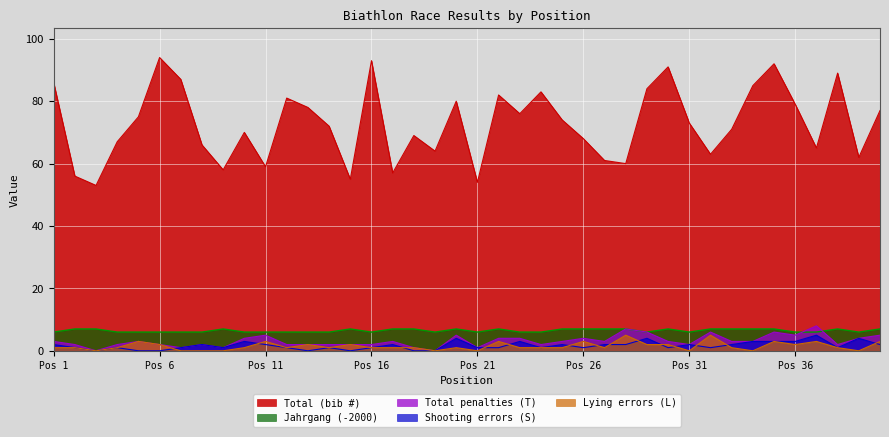

Which label corresponds to the smallest value in the chart?

3